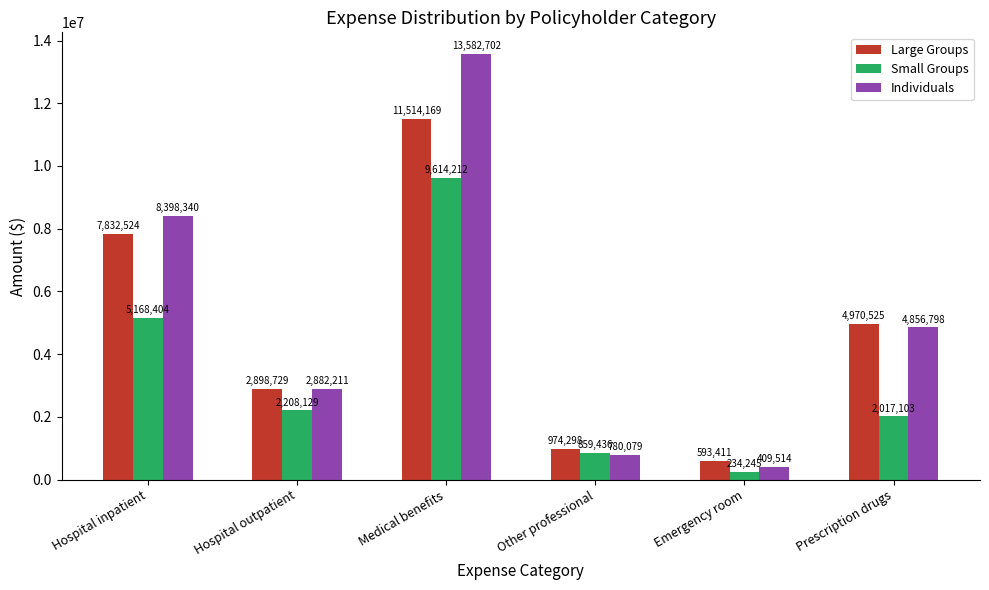

At how many categories does at least one series exceed 9207559?

1